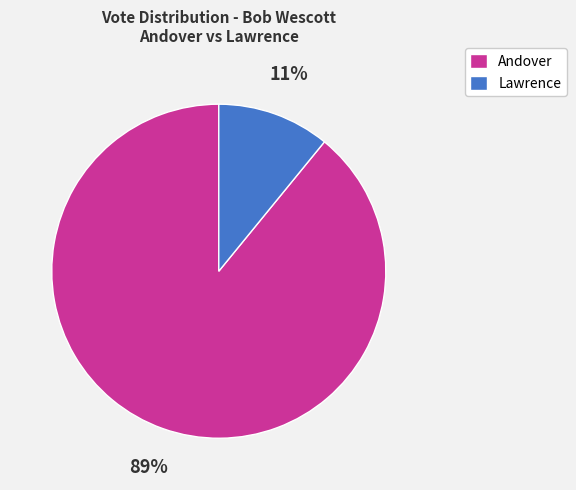

Rank the categories by value from highest to lowest.

Andover, Lawrence